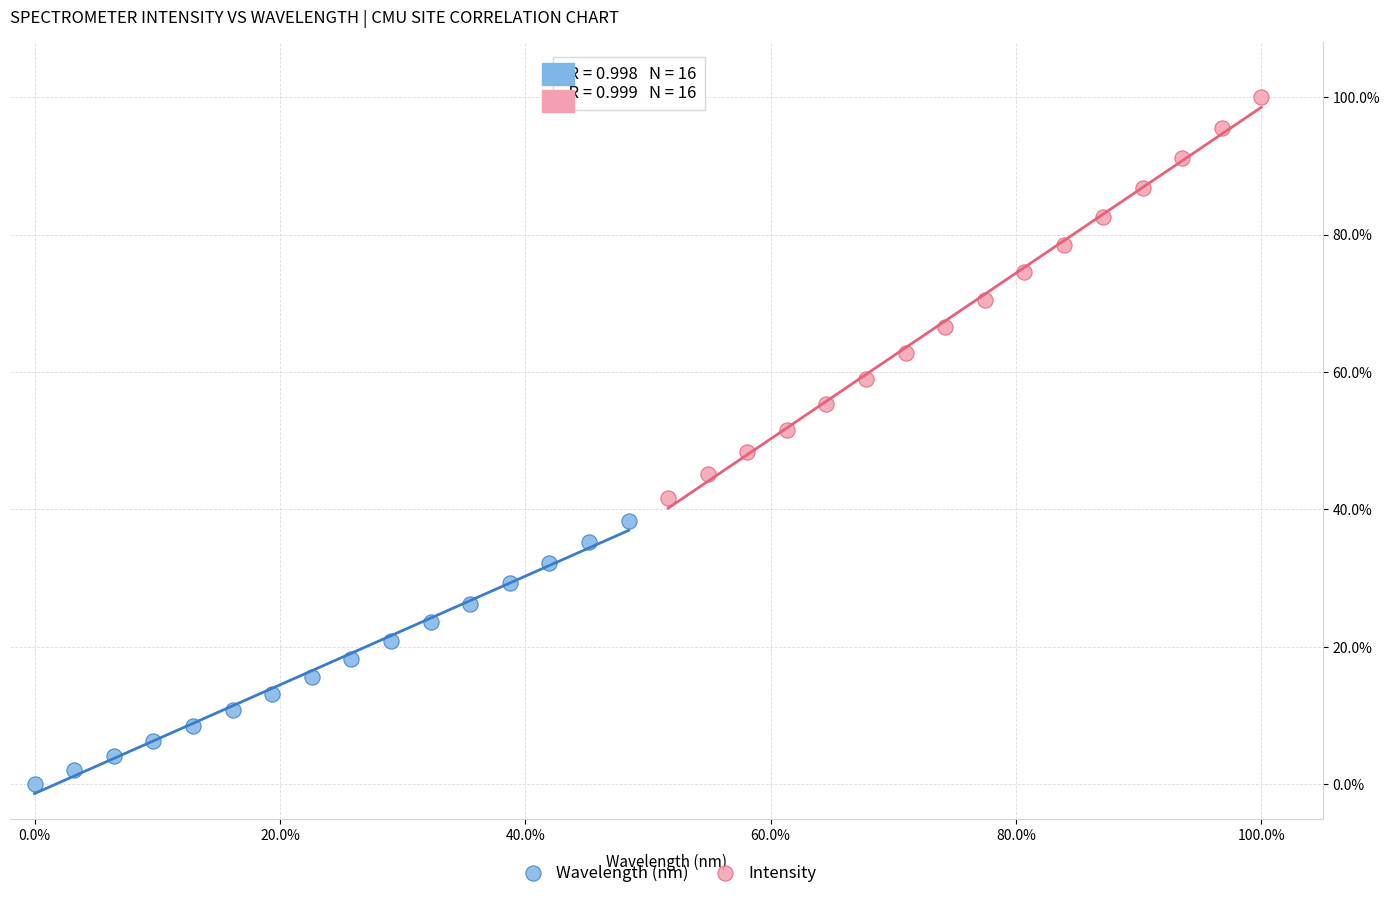

What are all the series names shown in the legend?

Wavelength (nm), Intensity